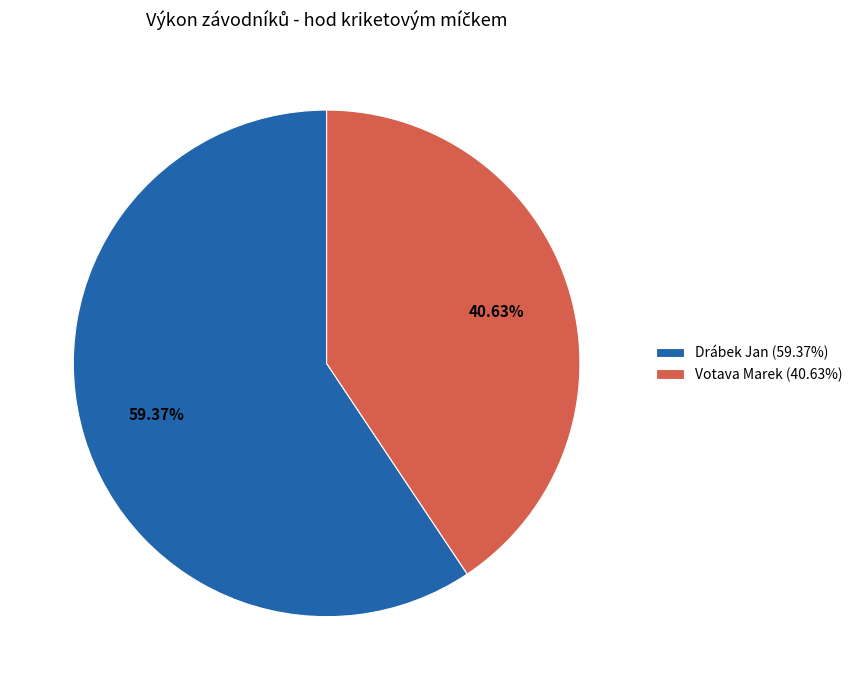

Is there a majority slice in this chart?

Yes